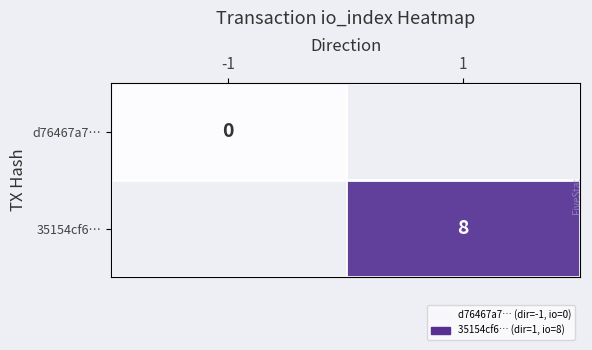

The 35154cf6… series shows 14 at 1. True or false?

False